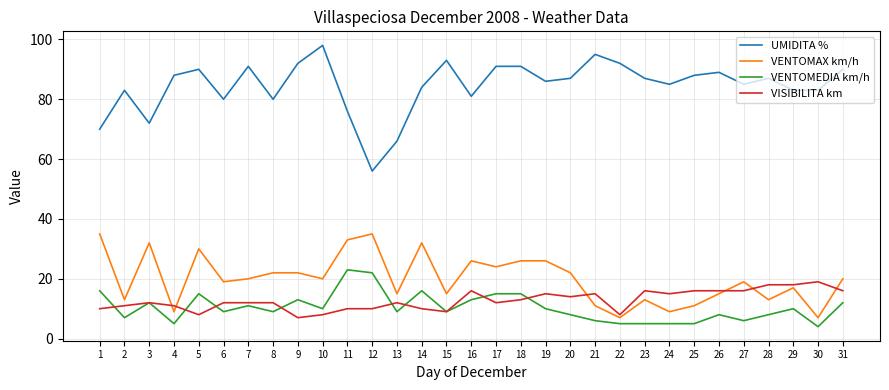

Does the chart display data point markers on the line(s)?

No